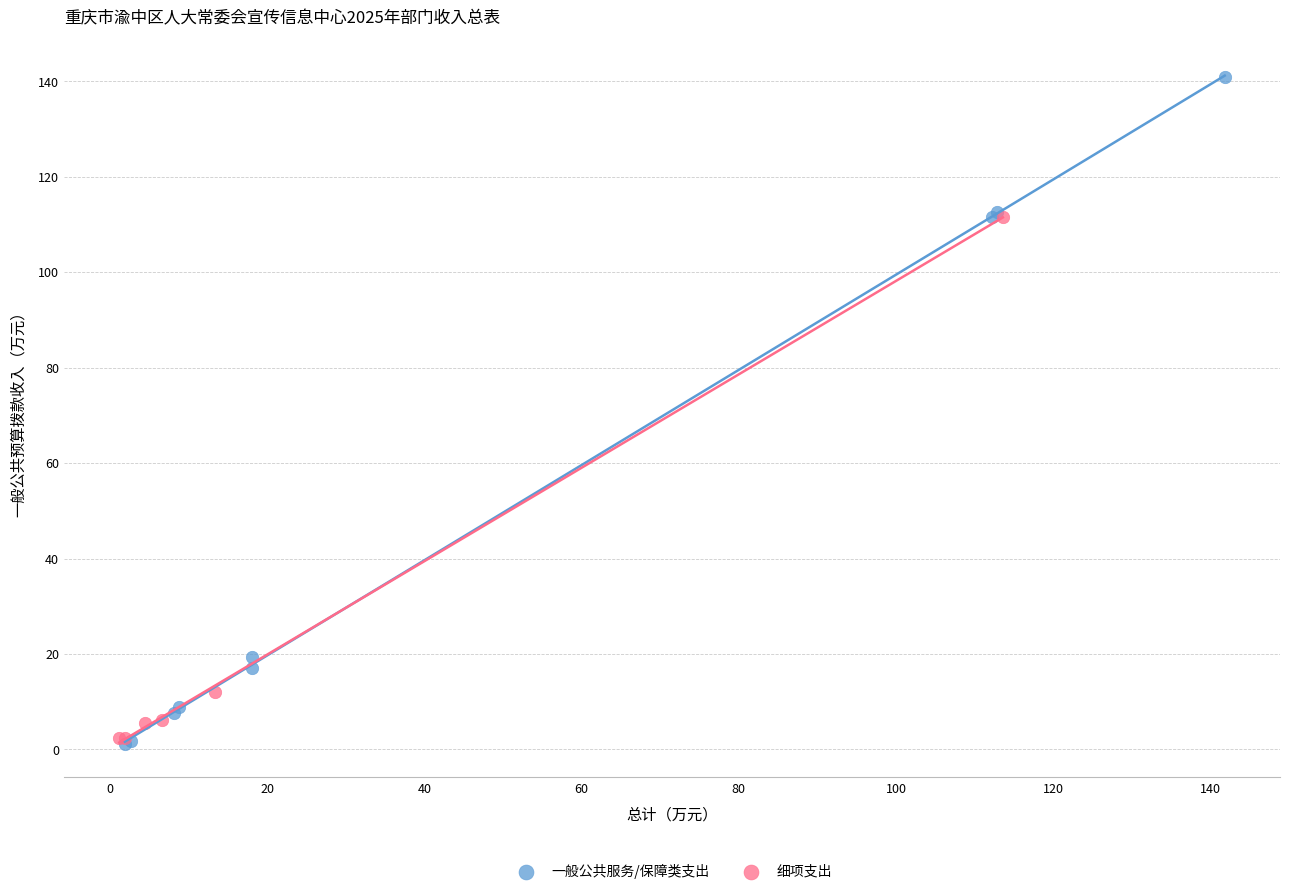

Which series has the largest Y range (max minus min)?

一般公共服务/保障类支出